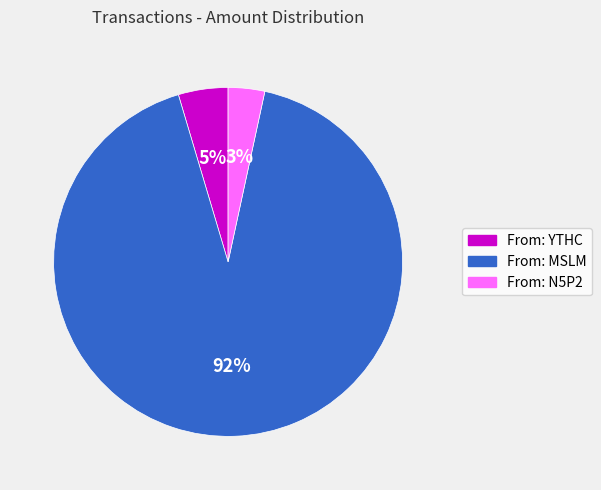

To the nearest percent, what is the difference between the largest and smallest slice percentages?

89%